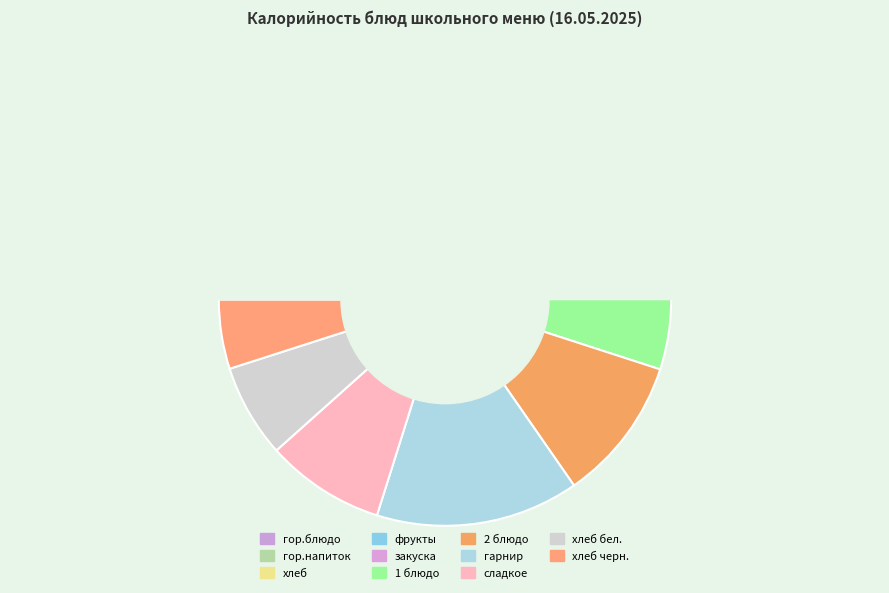

To the nearest percent, what is the combined percentage of хлеб and хлеб черн.?

19%